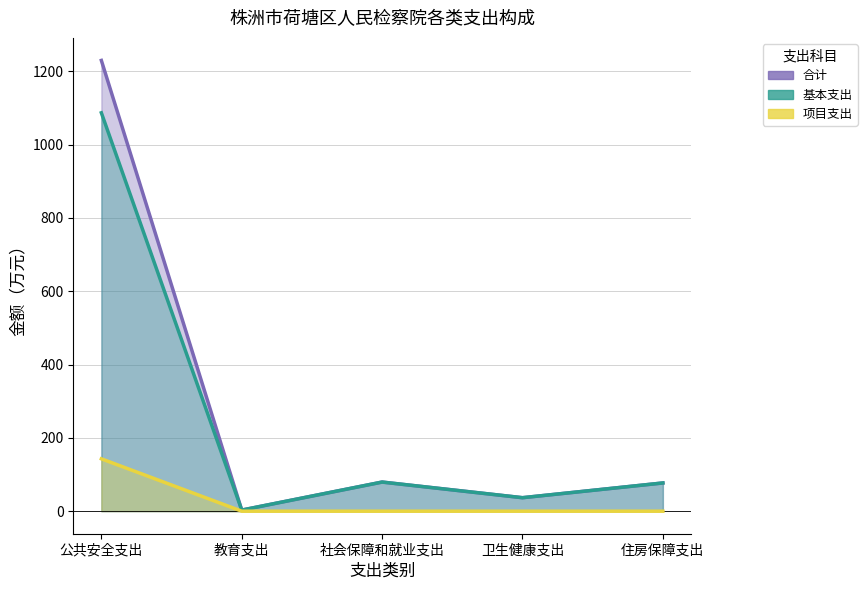

What is the label of the 3rd point from the left?

社会保障和就业支出